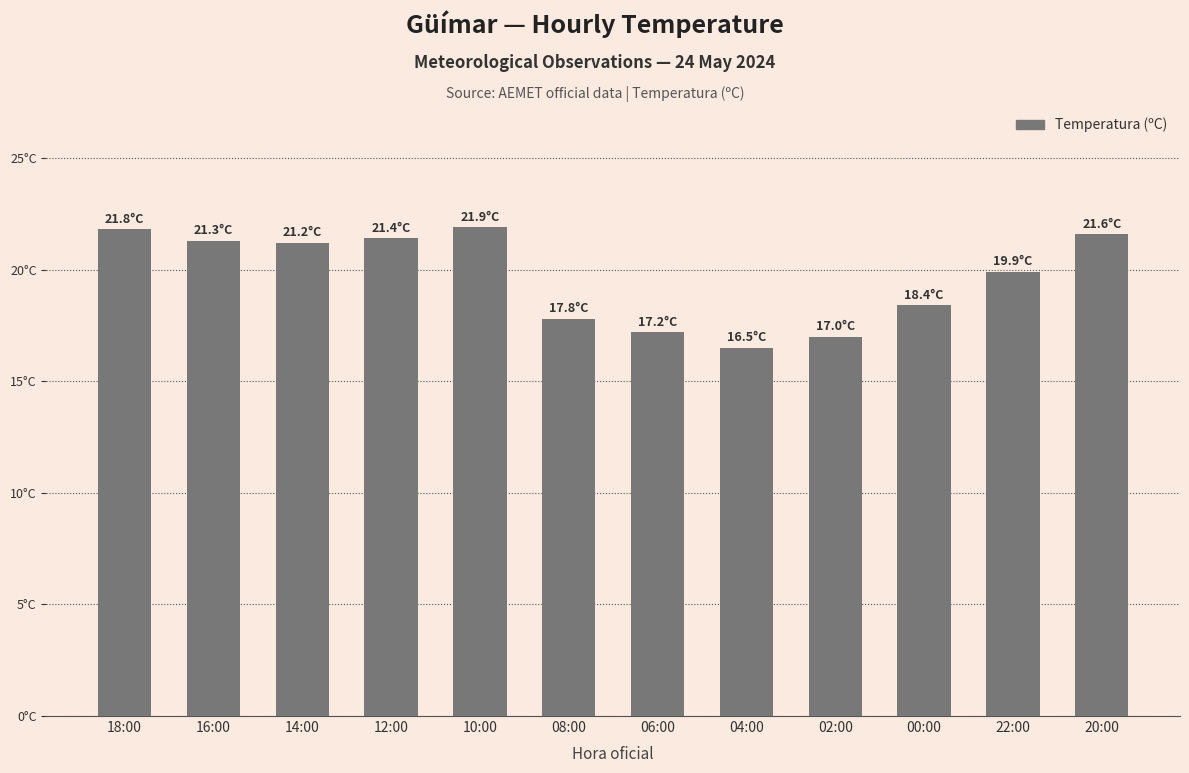

What is the difference between the second highest and minimum values?

5.3